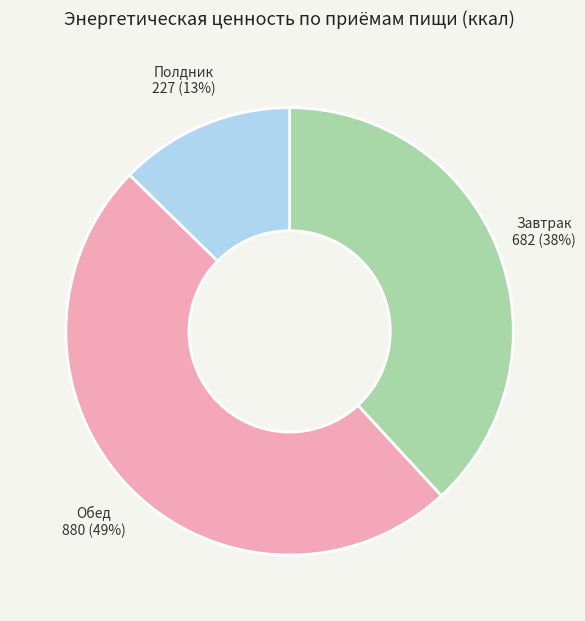

To the nearest percent, what is the difference between the largest and smallest slice percentages?

36%